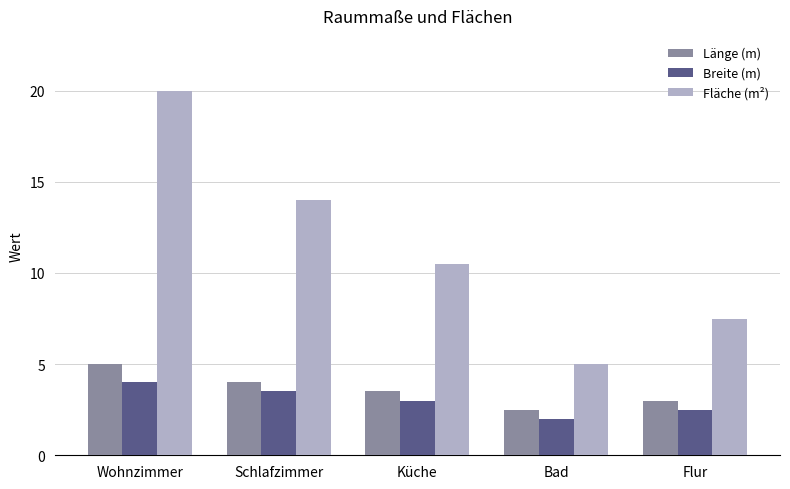

What is the value of the Länge (m) bar at the 5th from the left?

3.0